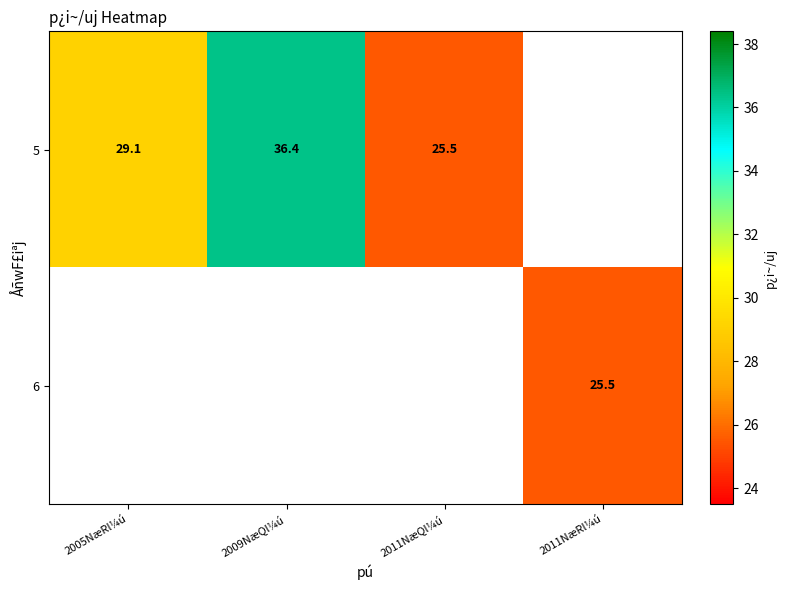

Is it true that 5 equals 29.1 at 2005NæRl¼ú?

True